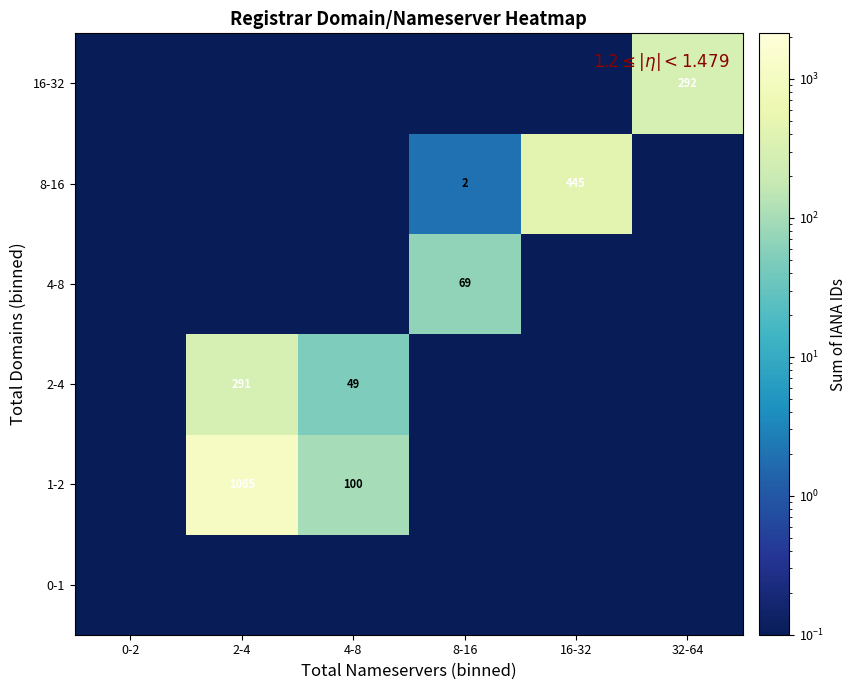

What is the difference between the maximum and minimum values in the 1-2 series?

1065.0